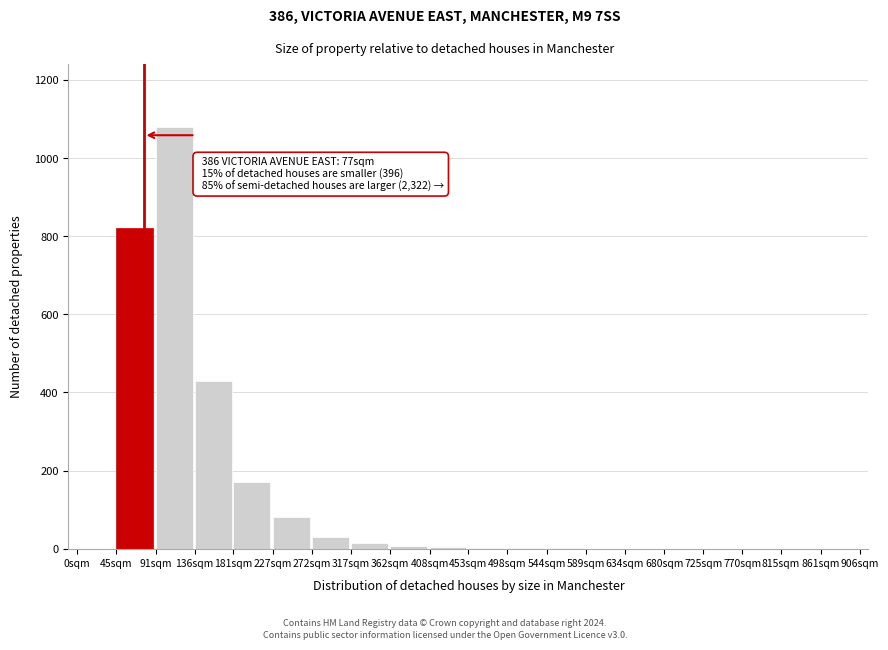

Where is the data nearest to the value 540?

136sqm